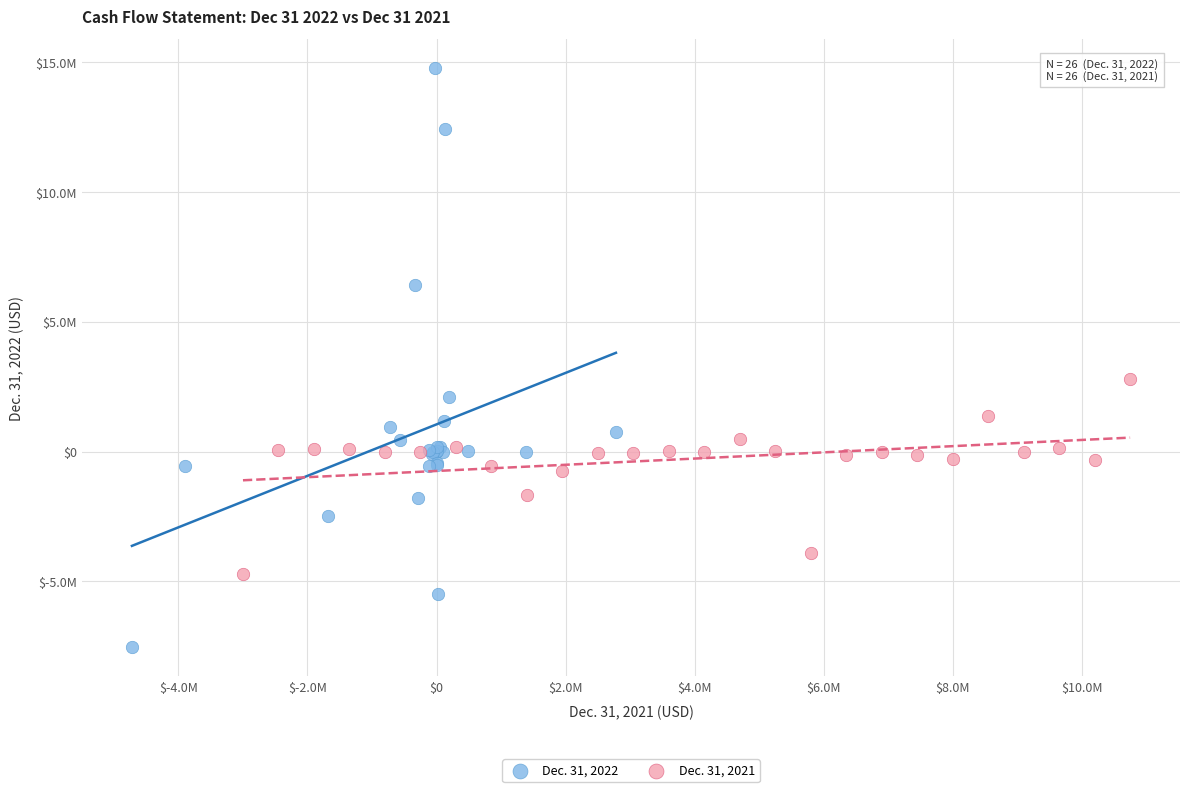

Which series has the widest spread of Y values?

Dec. 31, 2022